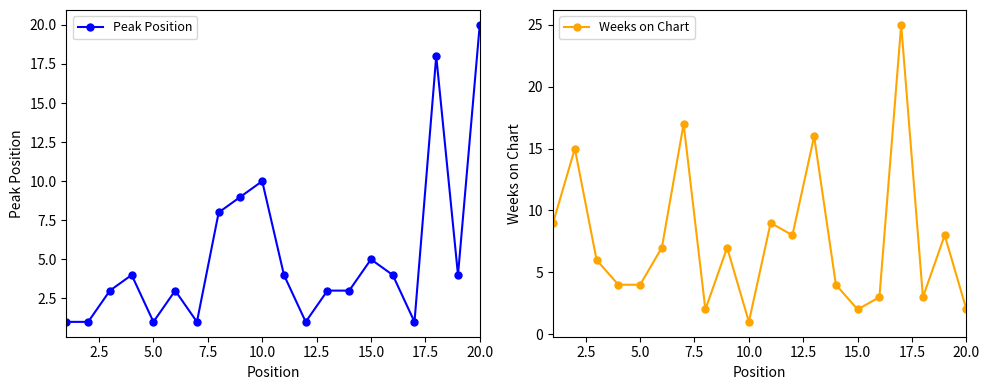

What is the difference between the second highest and second lowest values in the Peak Position series?

17